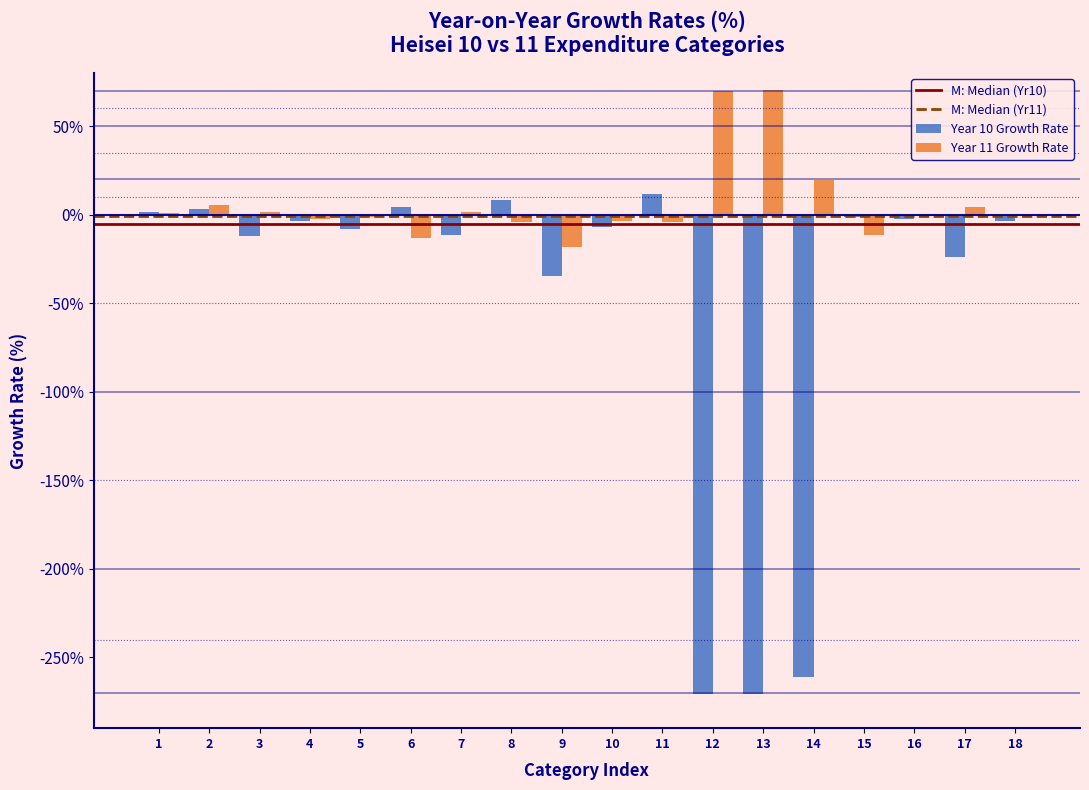

What is the maximum value shown in the chart?

70.5